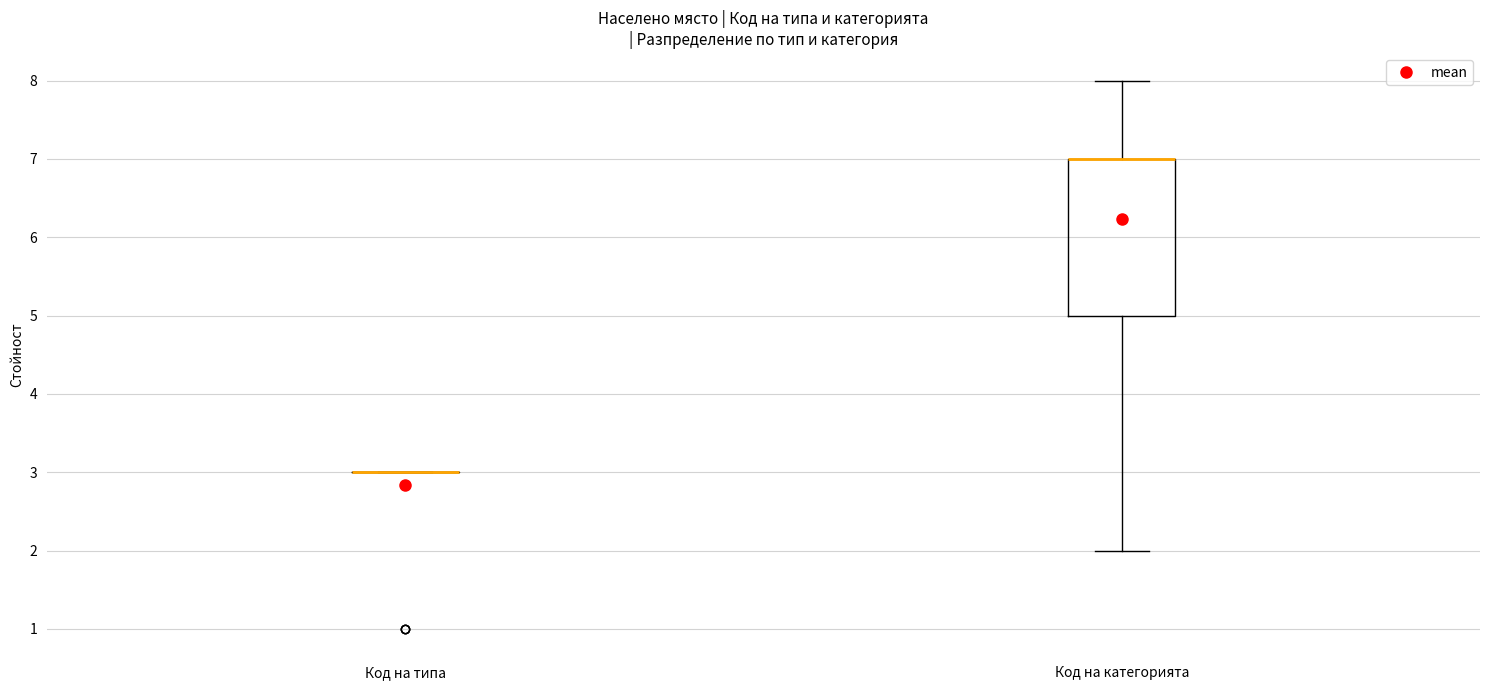

Reading left to right, read every box against the y-axis: the position of its median line, the range the box covers, and the ends of its whiskers. The values are not printed on the chart, so give them approximately, as read against the axis.

Код на типа: box collapsed to a line at 3, whiskers 3 to 3
Код на категорията: median 7 (drawn on the box's upper edge), box 5 to 7, whiskers 2 to 8